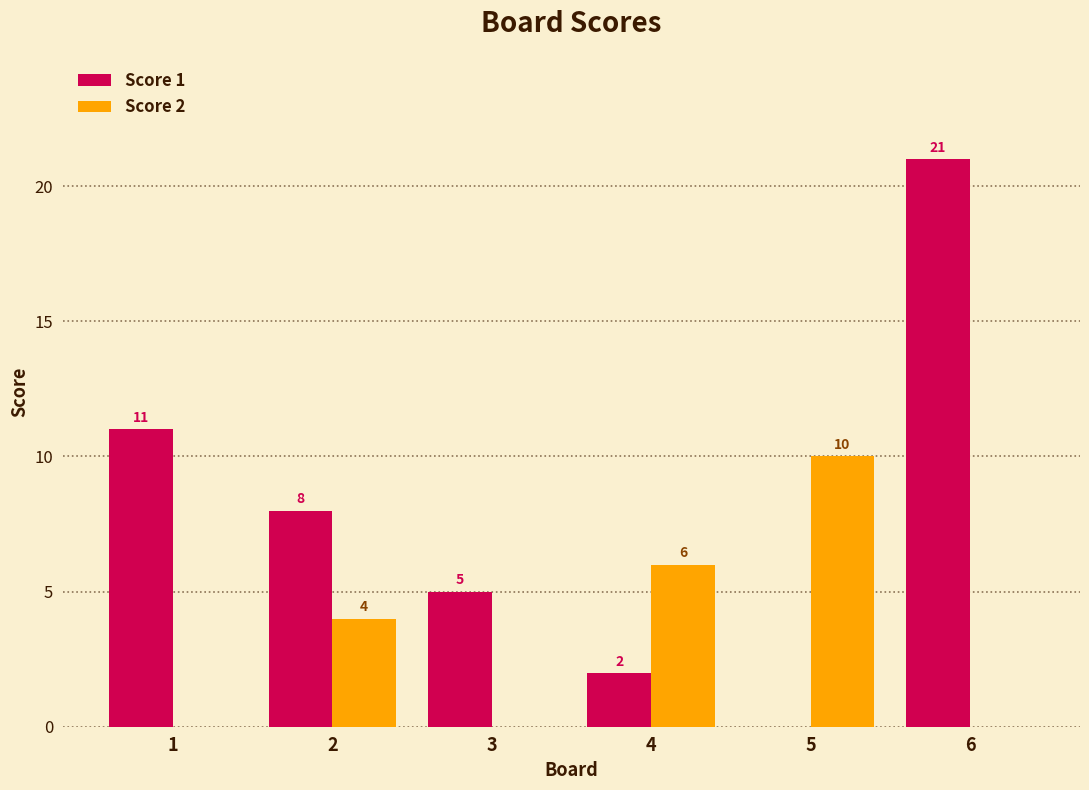

Is it true that Score 2 equals 4 at 1?

False